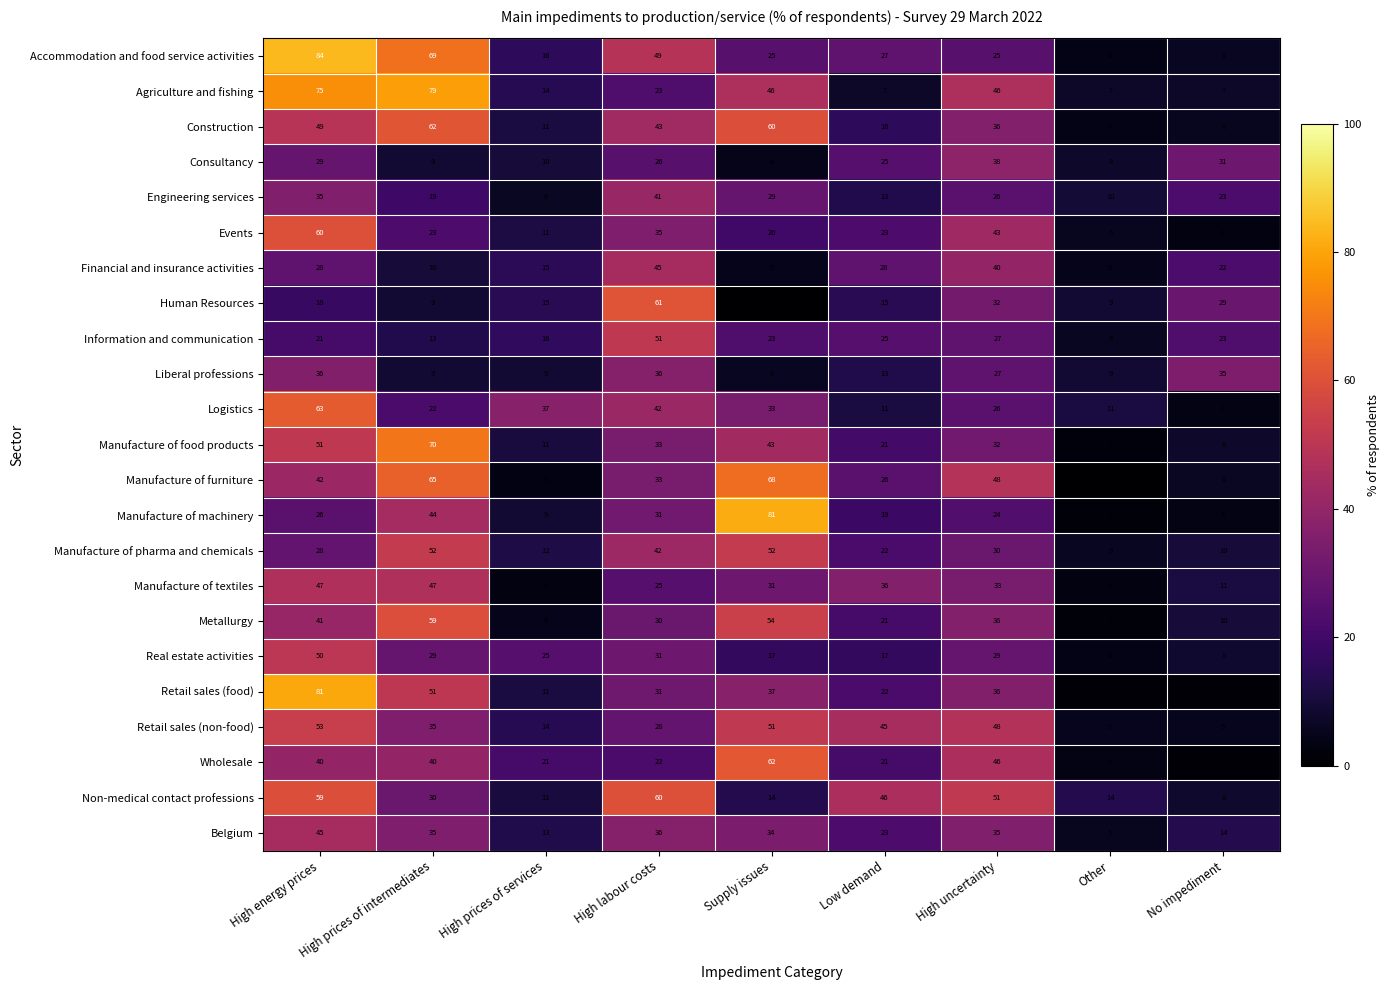

What is the difference between the maximum and second lowest values in the Retail sales (food) series?

80